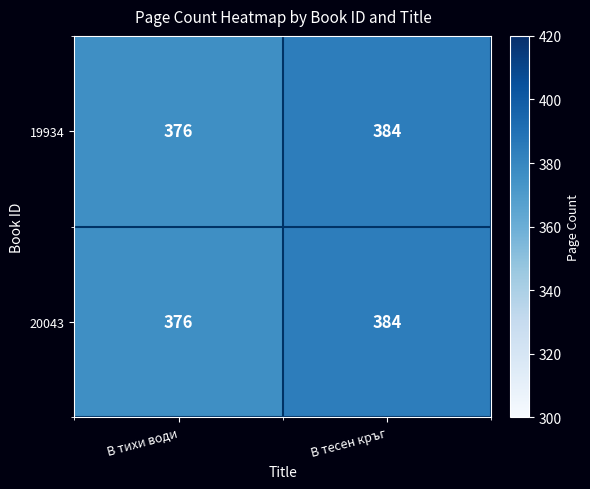

What is the maximum value shown in the chart?

384